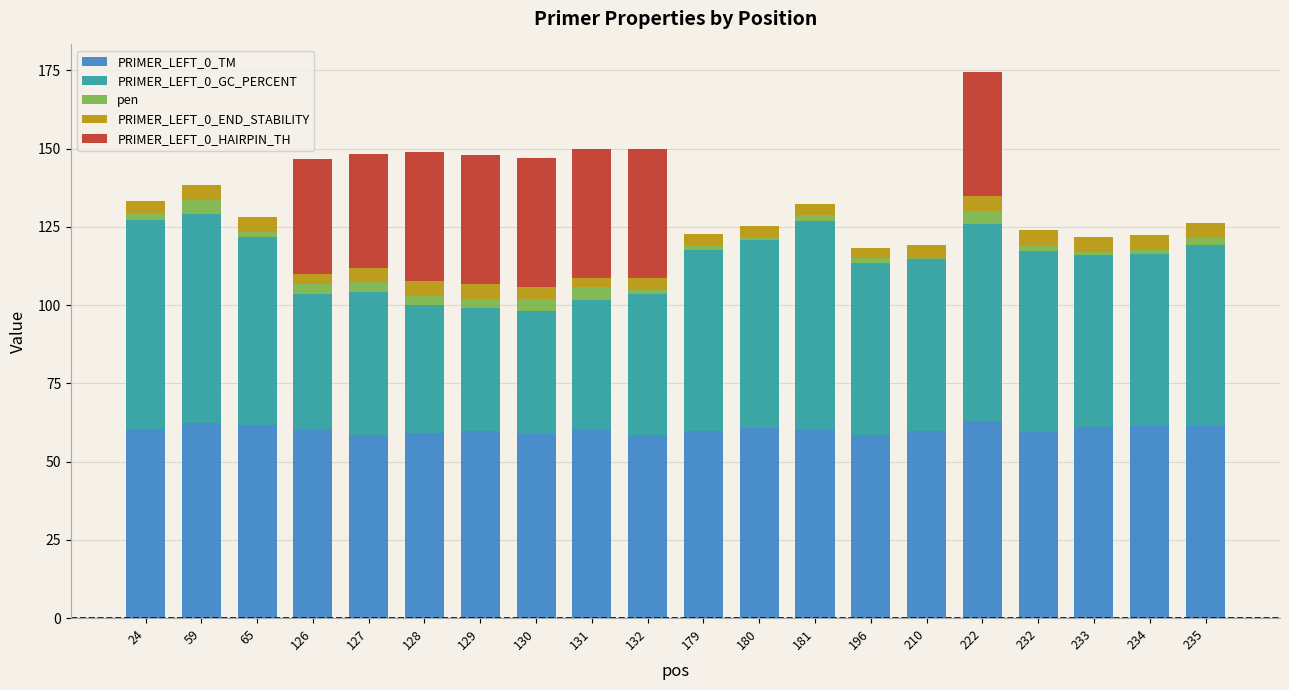

What is the sum of all PRIMER_LEFT_0_TM values?

1204.8